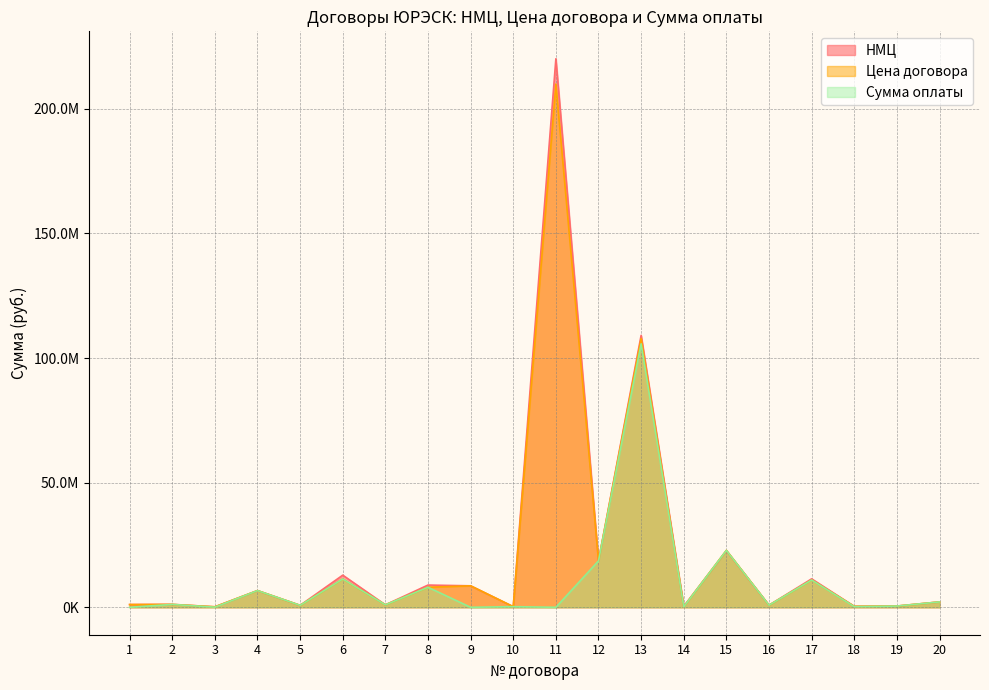

Is it true that Цена договора equals 16980088.1 at 6?

False